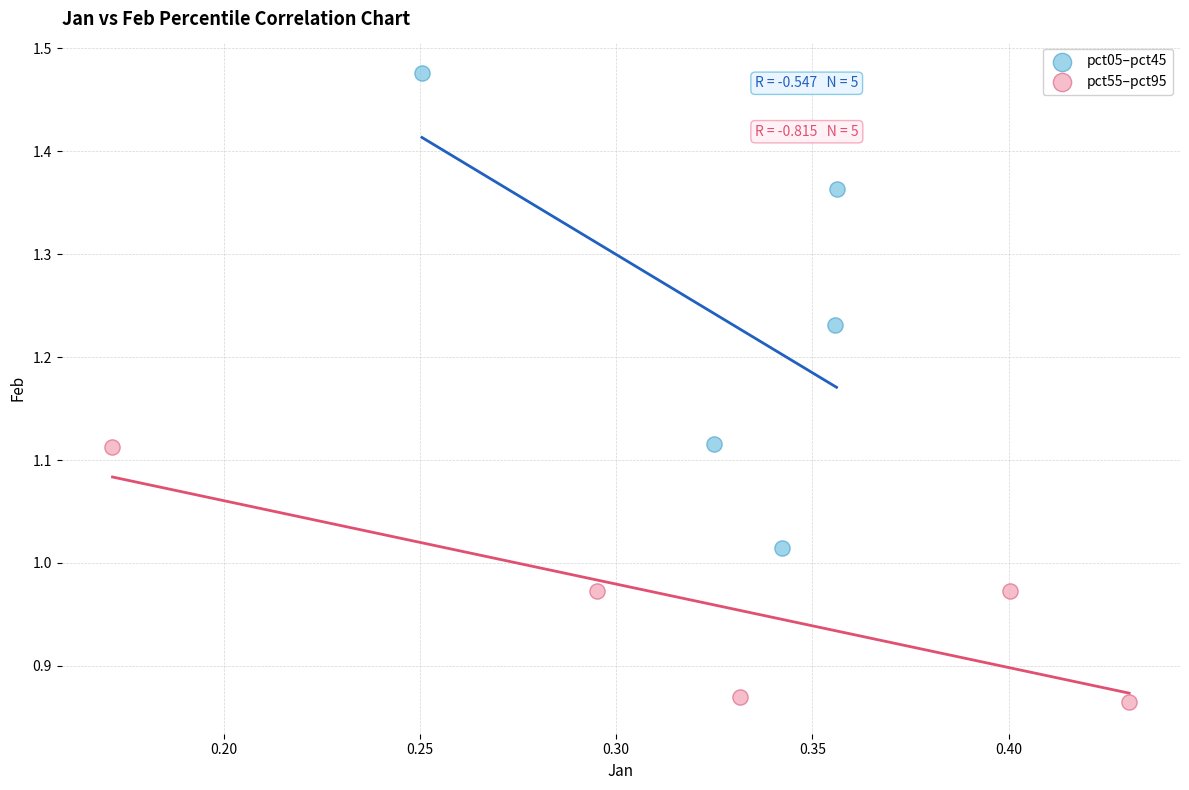

Which series contains the lowest Y value?

pct55–pct95